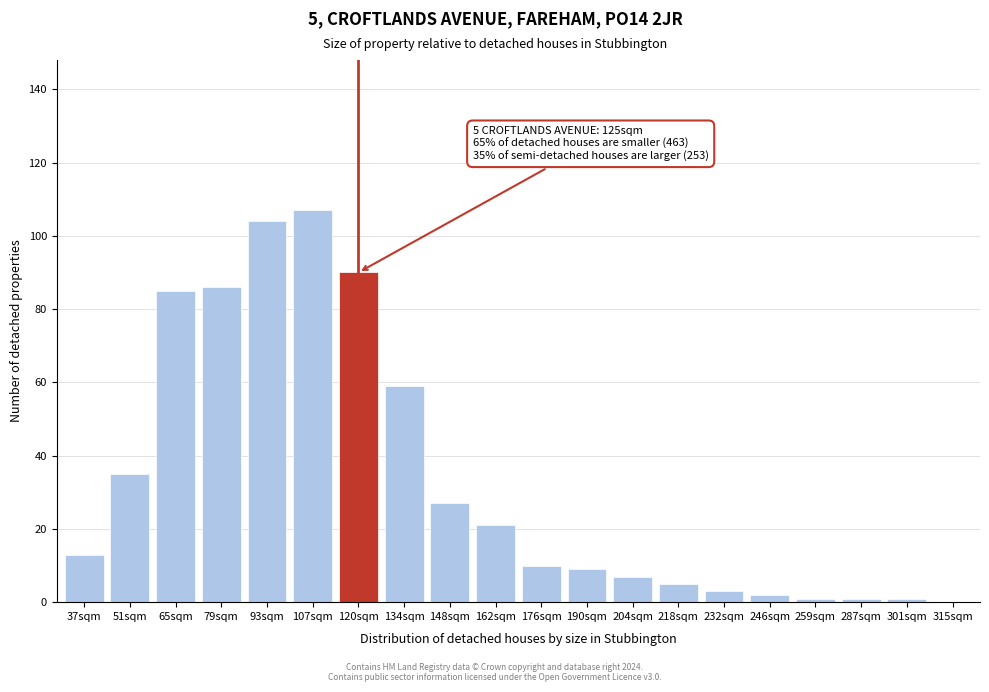

Reading left to right, what are all the values shown in this chart?

37sqm=13	51sqm=35	65sqm=85	79sqm=86	93sqm=104	107sqm=107	120sqm=90	134sqm=59	148sqm=27	162sqm=21	176sqm=10	190sqm=9	204sqm=7	218sqm=5	232sqm=3	246sqm=2	259sqm=1	287sqm=1	301sqm=1	315sqm=0